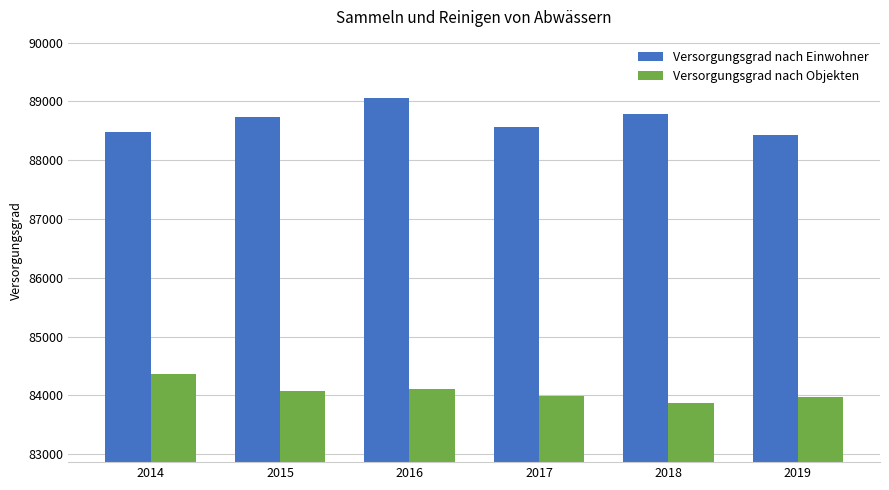

Which category has the lowest value across all series?

2018